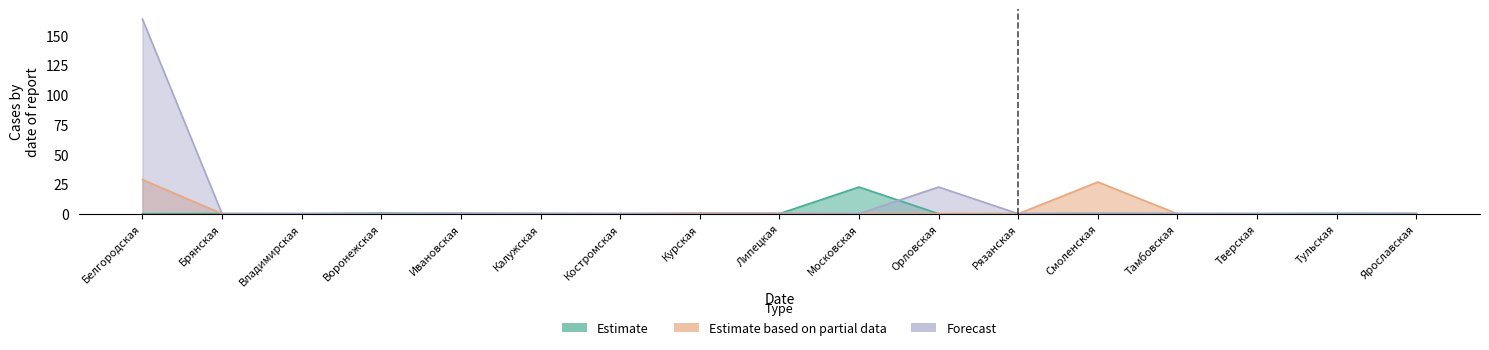

What is the sum of the Estimate based on partial data values at Ярославская and Костромская?

0.1